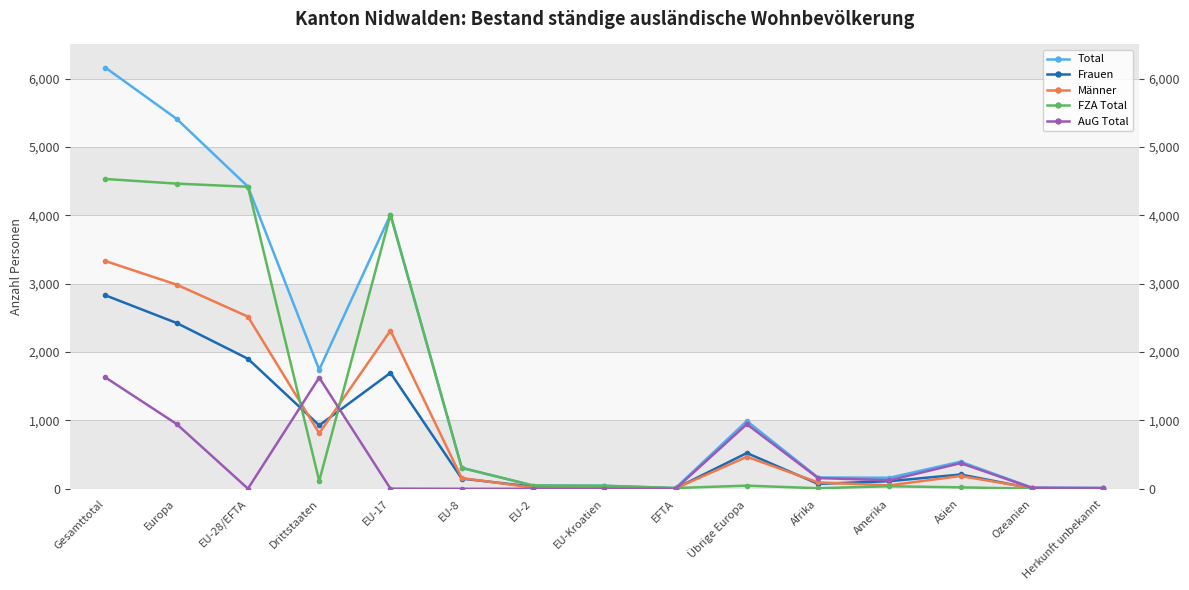

True or false: FZA Total and Männer cross at least once.

True